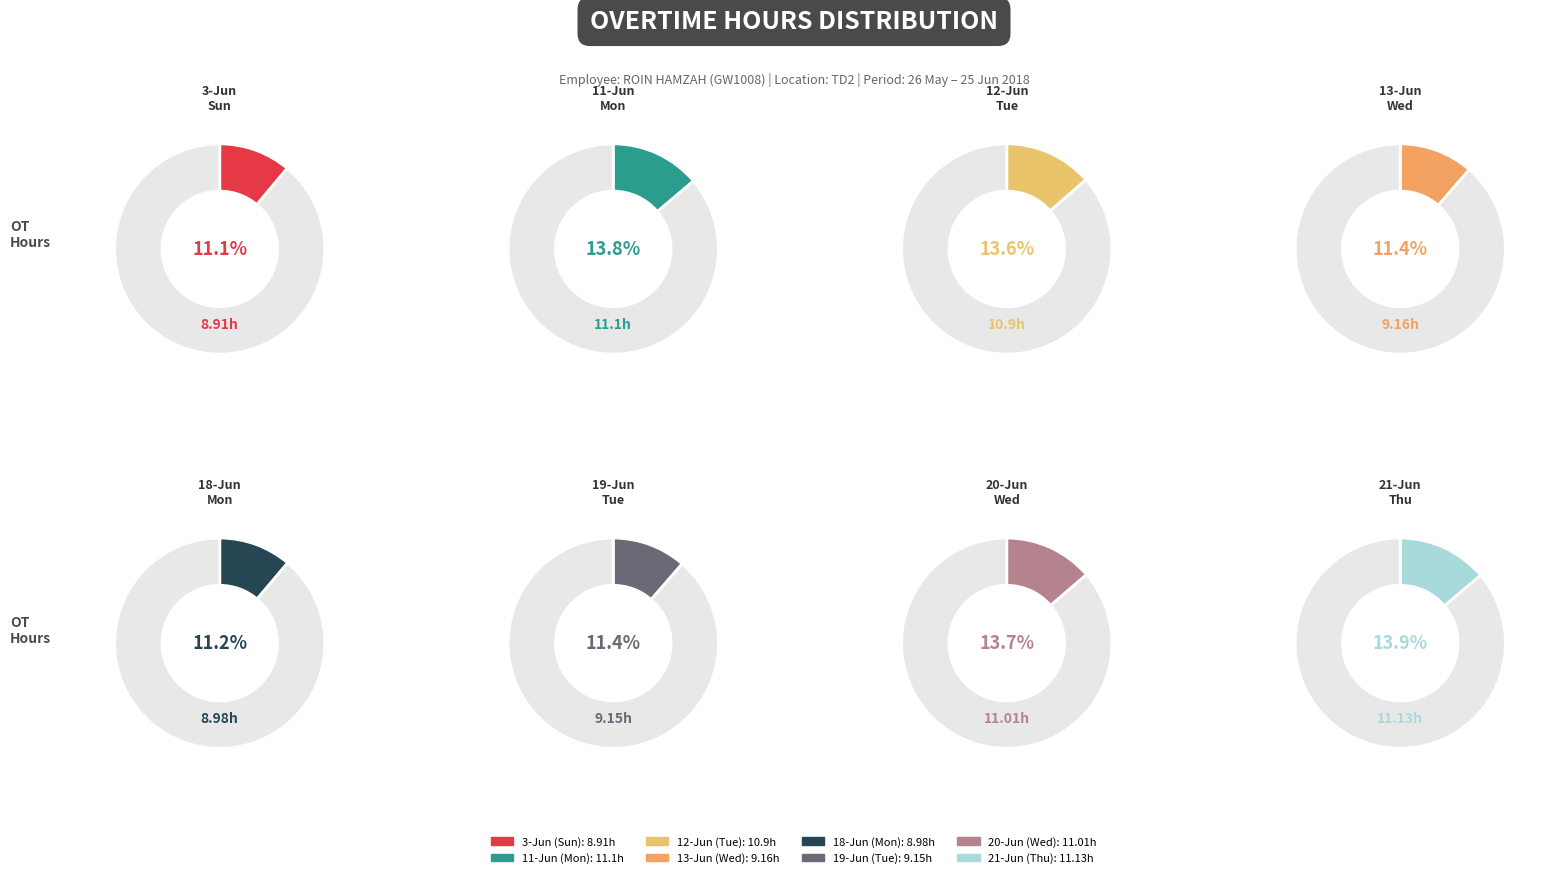

To the nearest percent, what is the difference between the largest and smallest slice percentages?

3%